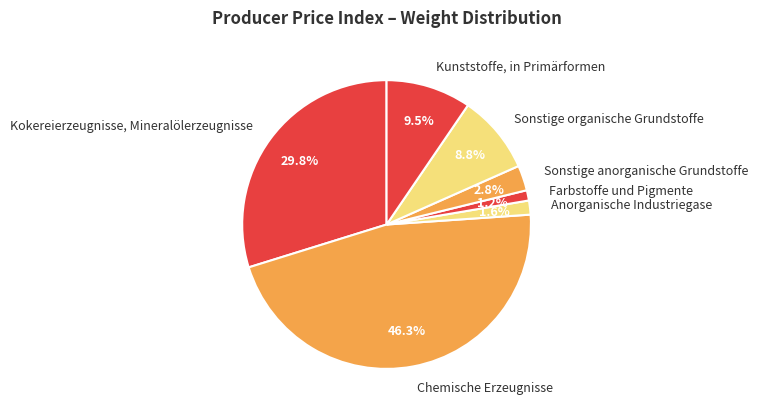

Between Anorganische Industriegase and Sonstige anorganische Grundstoffe, which is larger?

Sonstige anorganische Grundstoffe